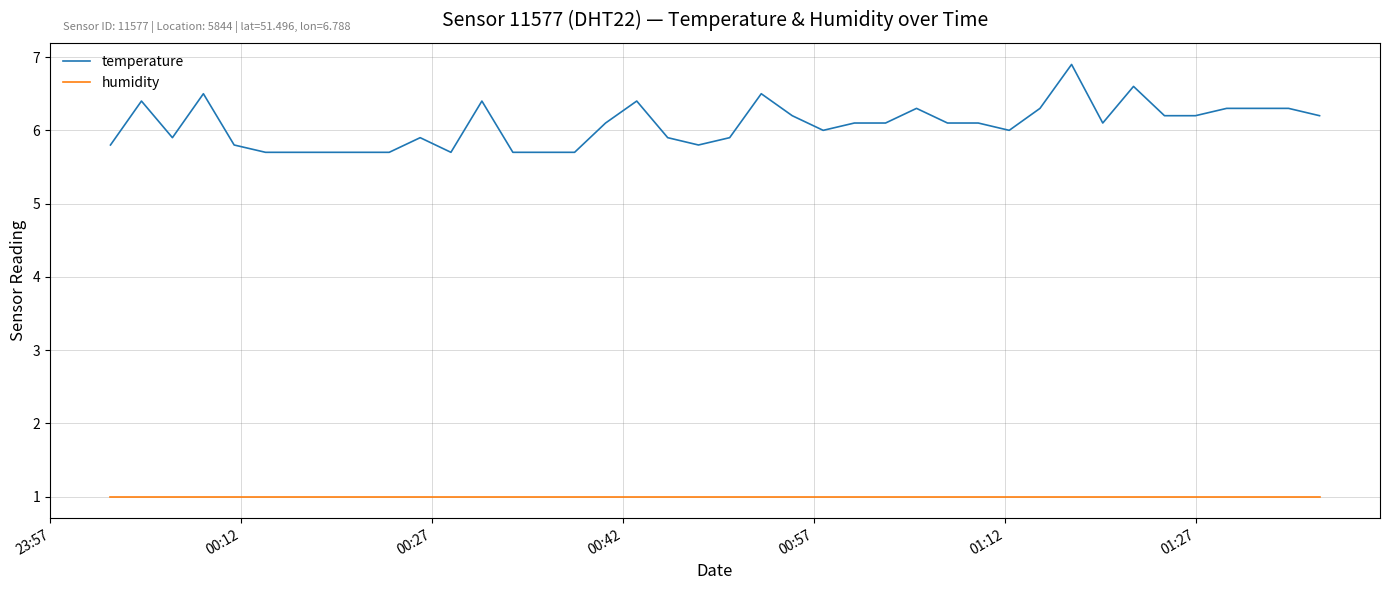

What is the average value of the temperature series?

6.1